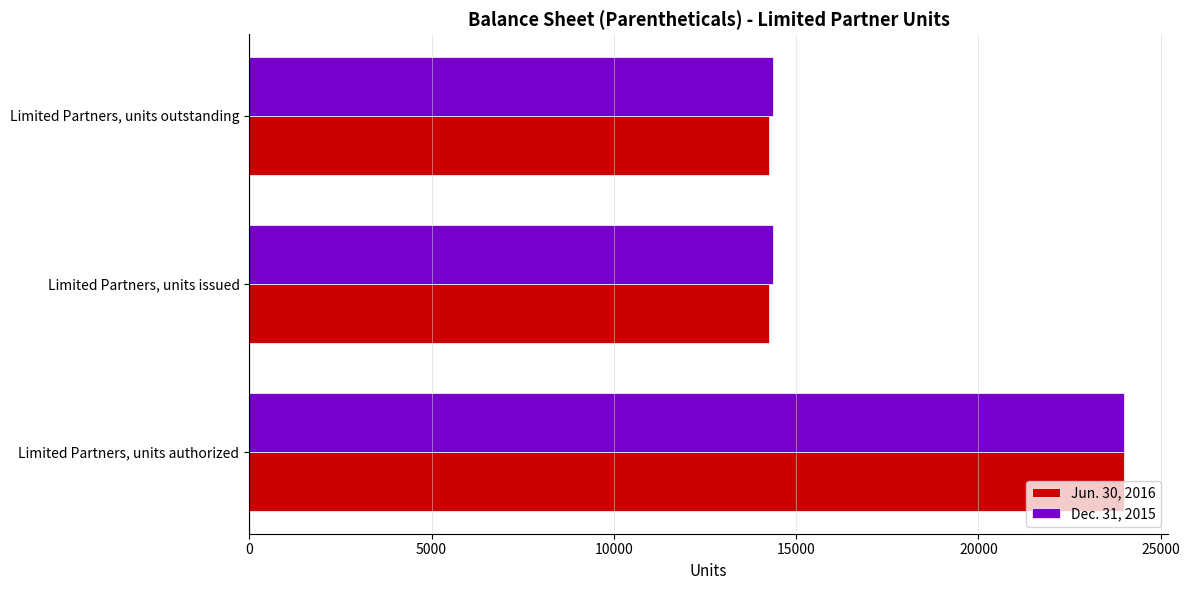

Which label corresponds to the largest value in the chart?

Limited Partners, units authorized